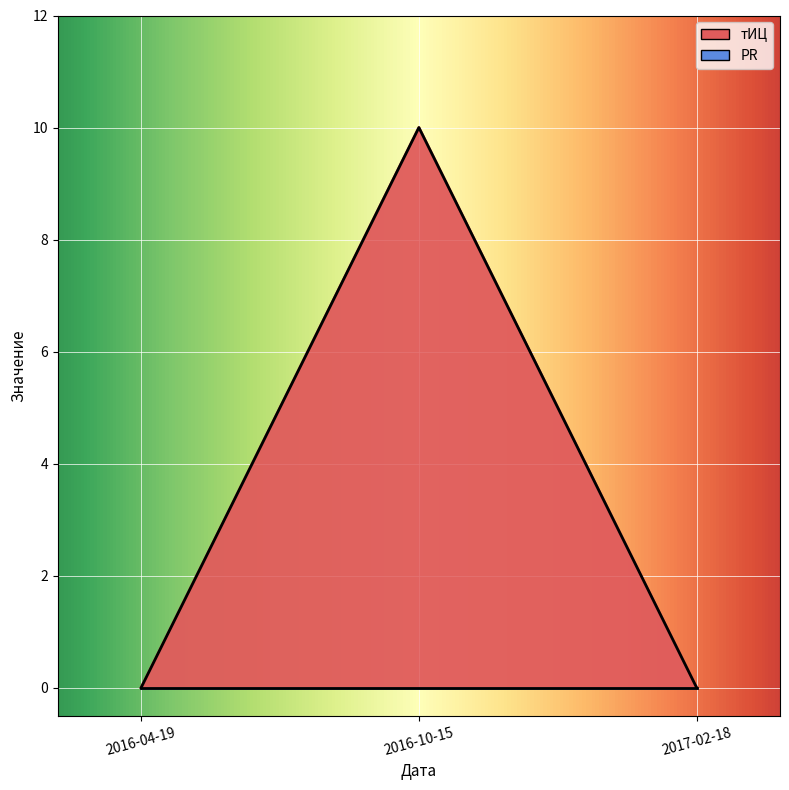

How many categories are shown in the chart?

3